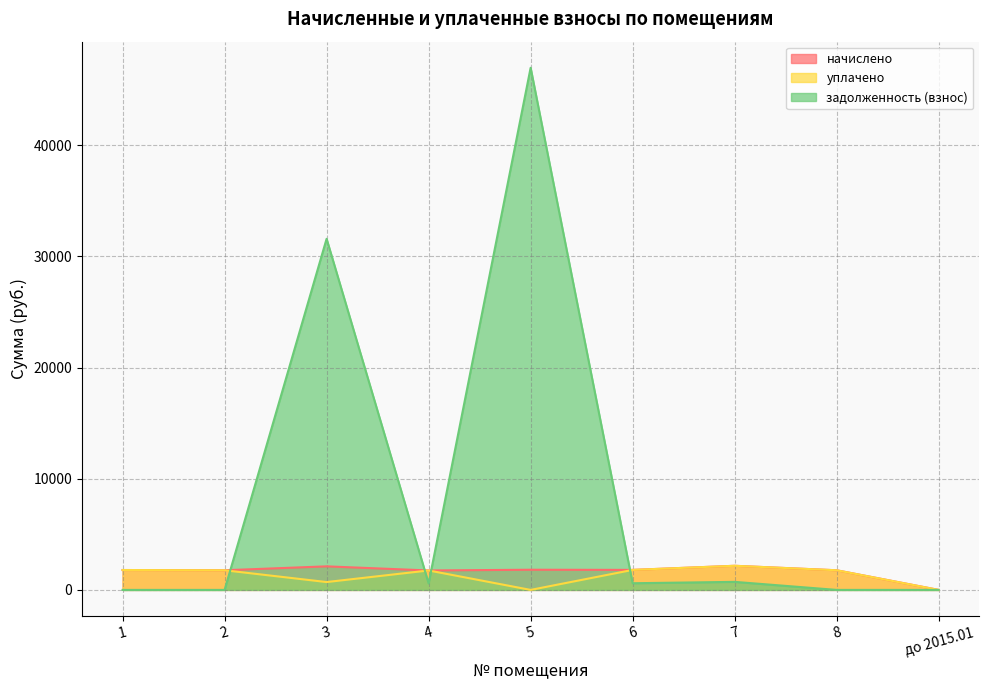

How many interior local valleys does the начислено series have?

3